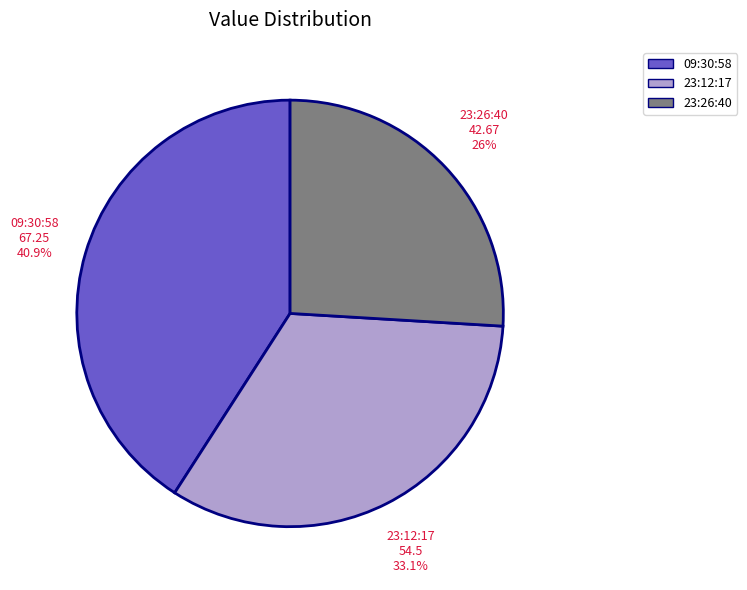

To the nearest percent, what is the difference between the largest and smallest slice percentages?

15%